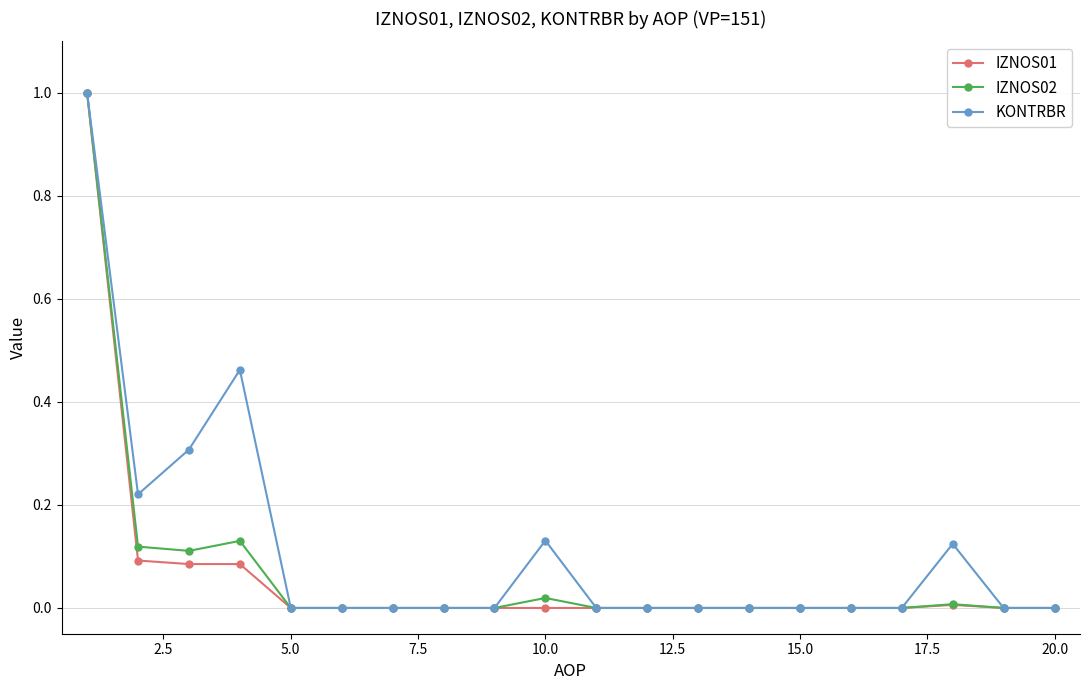

How many categories are shown in the chart?

20